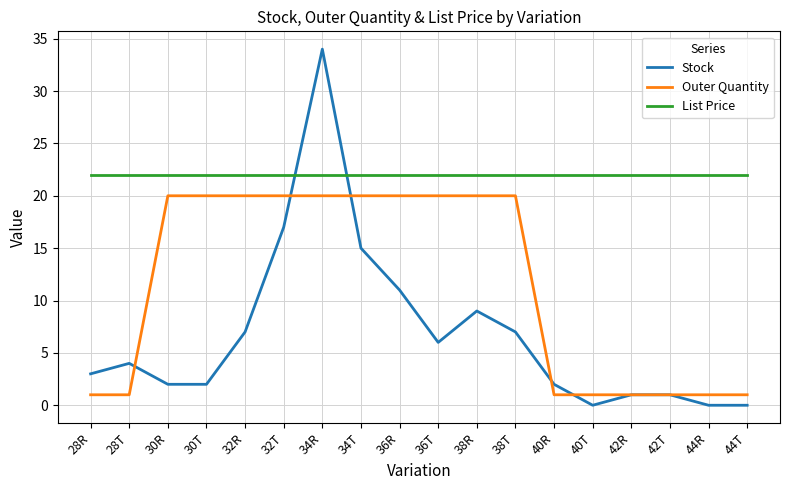

The value of Outer Quantity at 36T is 20.0. True or false?

True